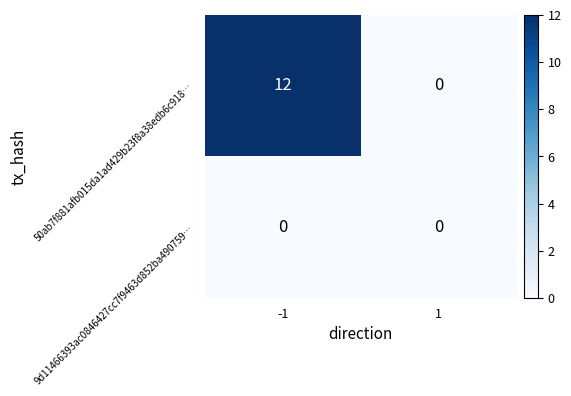

Between -1 and 1, which series saw the biggest shift?

50ab7f881afb015da1ad429b23f8a38edb6c918…